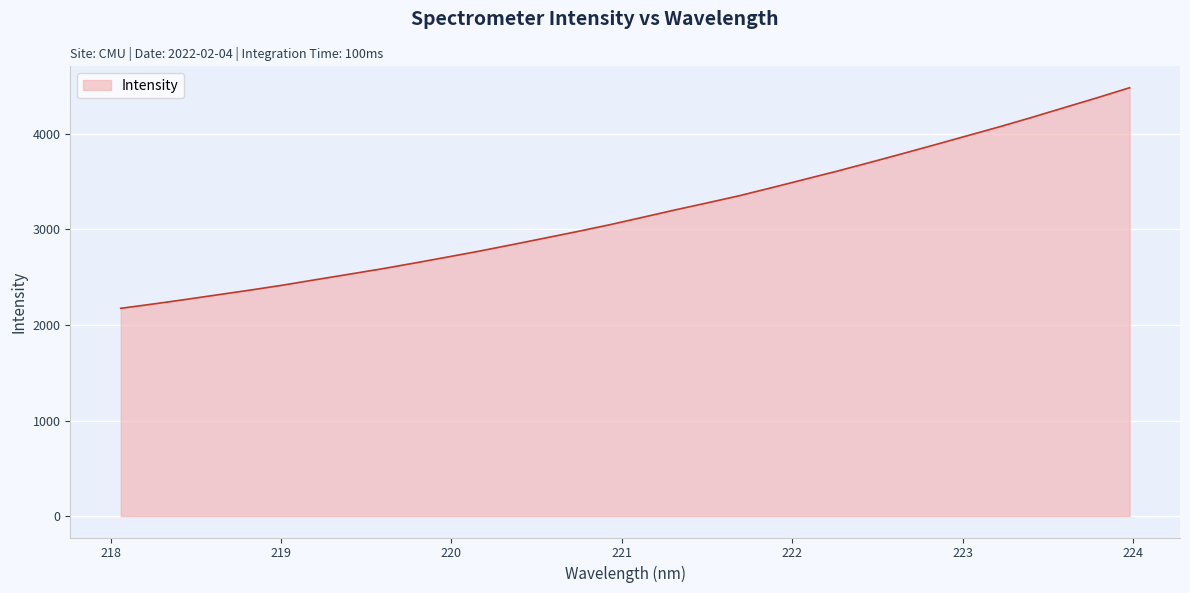

Count the number of categories in the chart.

32